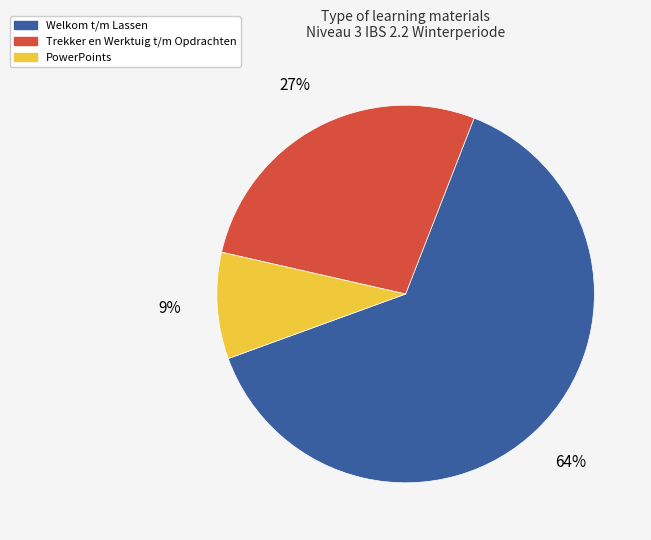

How many slices are in this pie chart?

3